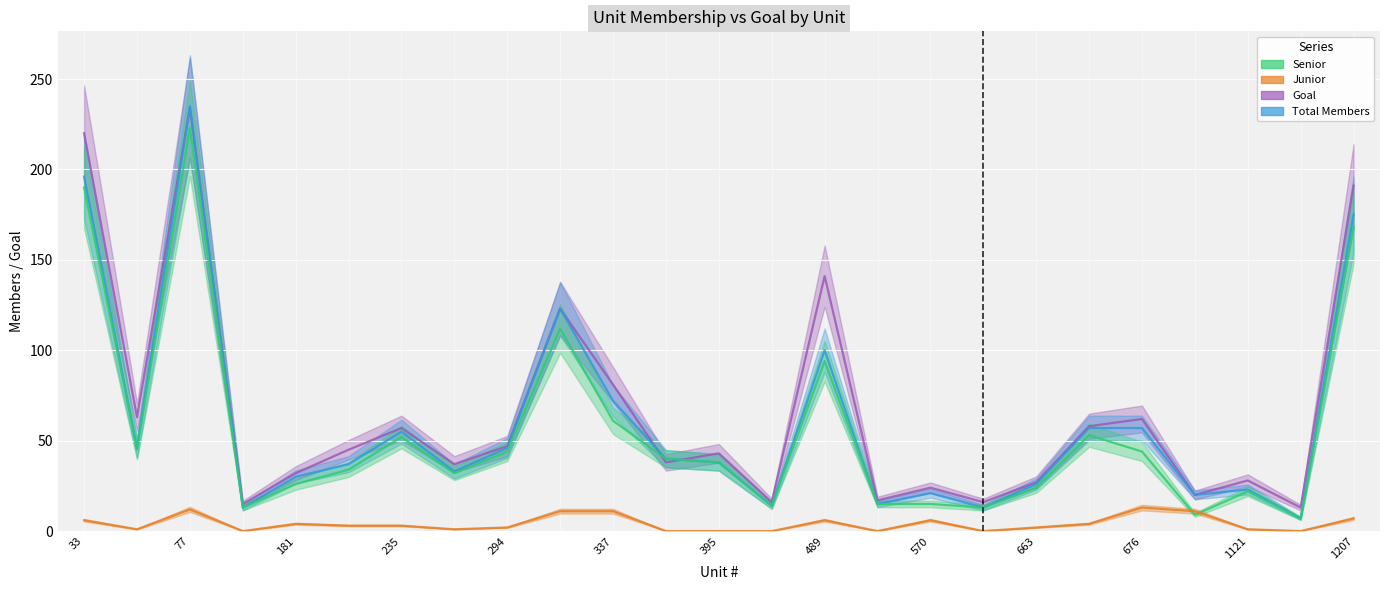

In Senior, how many points are higher than both neighbors (excluding endpoints)?

6